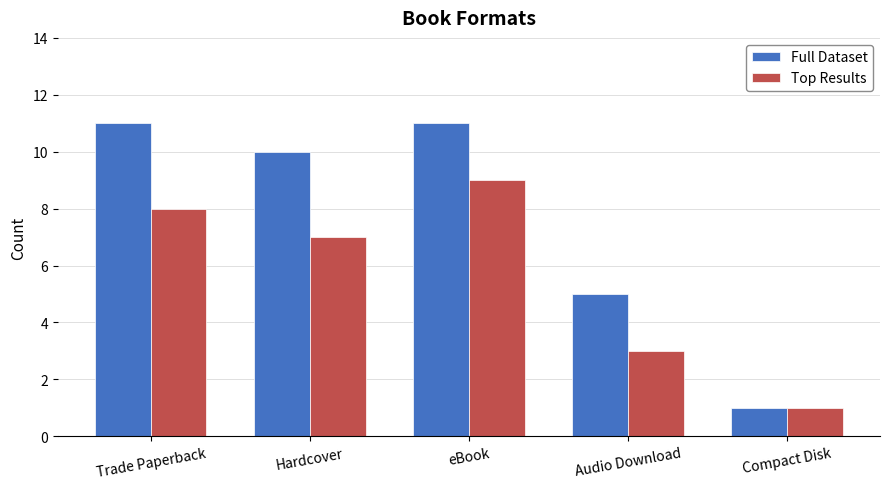

What is the difference between the maximum and minimum values in the Full Dataset series?

10